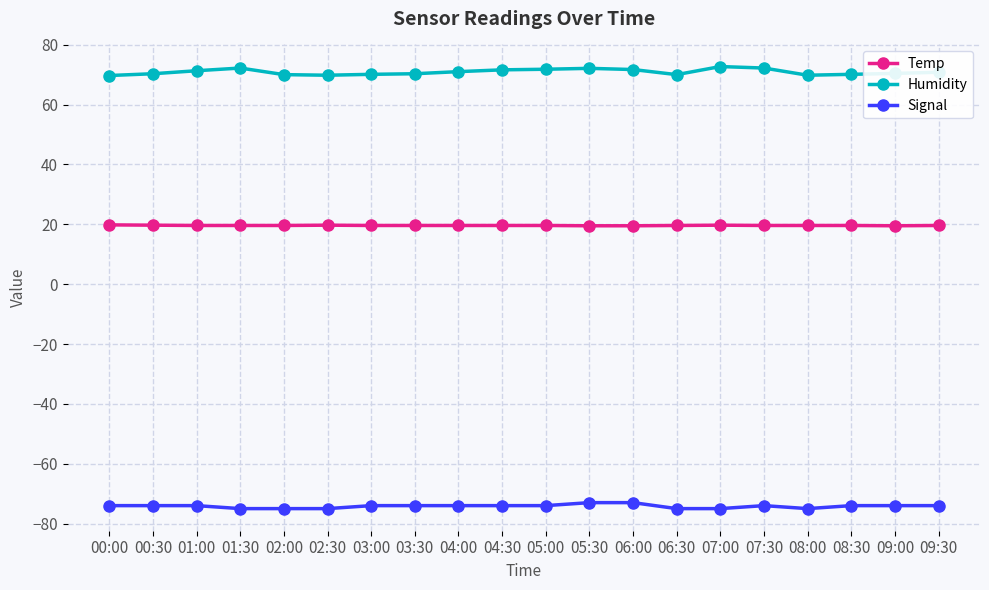

Is the value of Humidity at 03:00 greater than the value of Signal at 02:00?

Yes